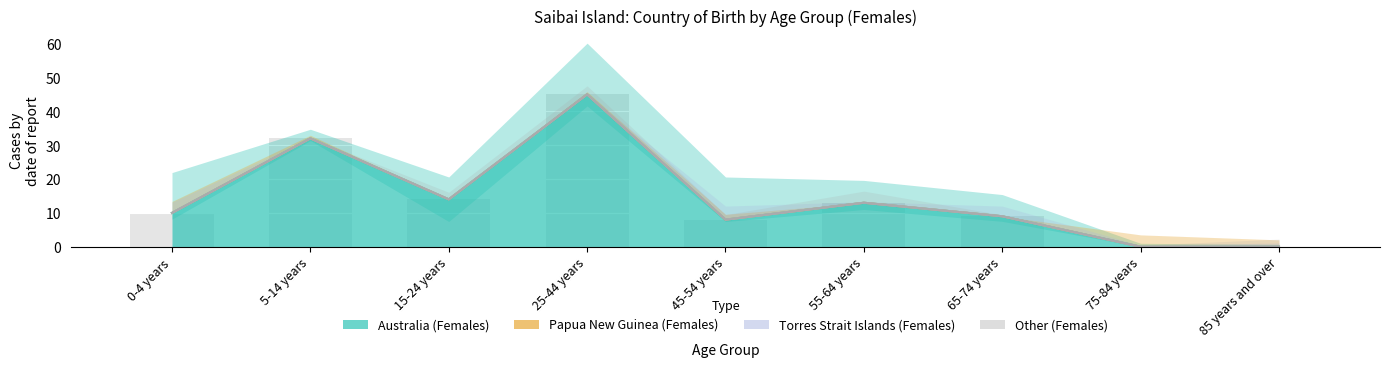

Rank the series at 0-4 years from lowest to highest value.

Papua New Guinea (Females), Torres Strait Islands (Females), Other (Females), Australia (Females)